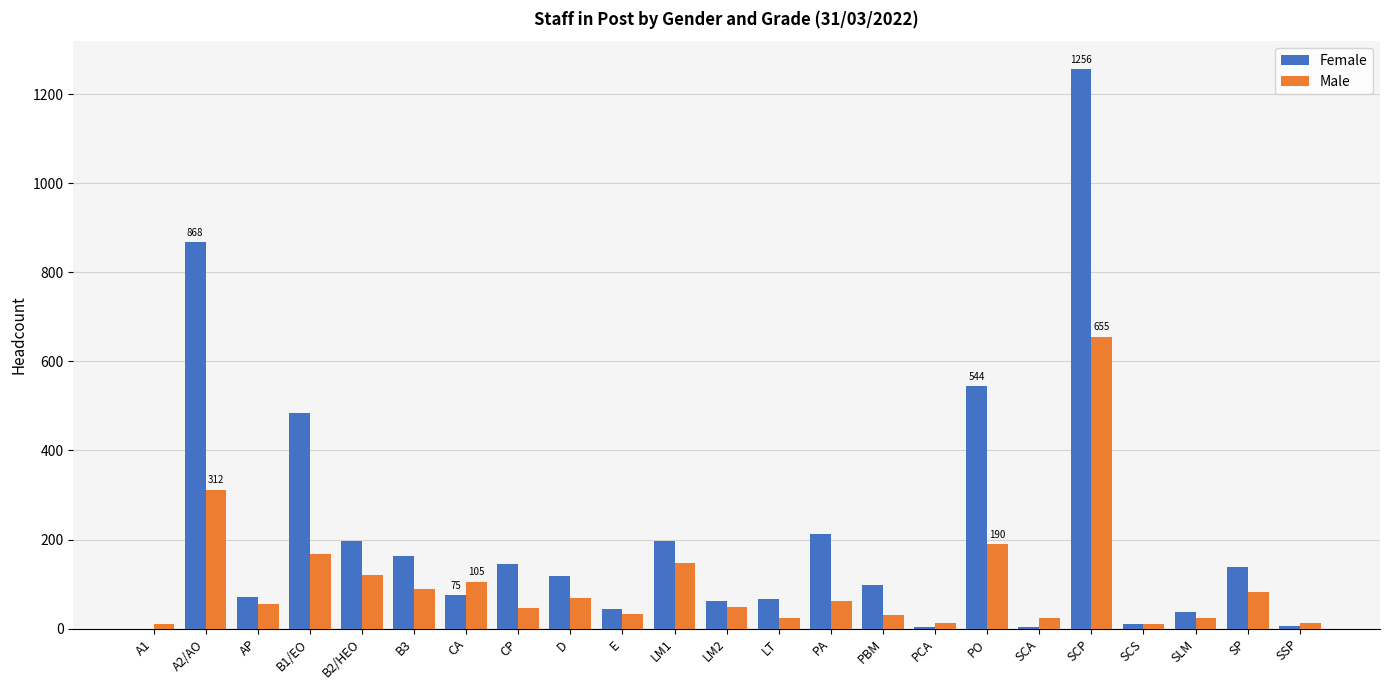

Where is Female nearest to the value 628?

PO